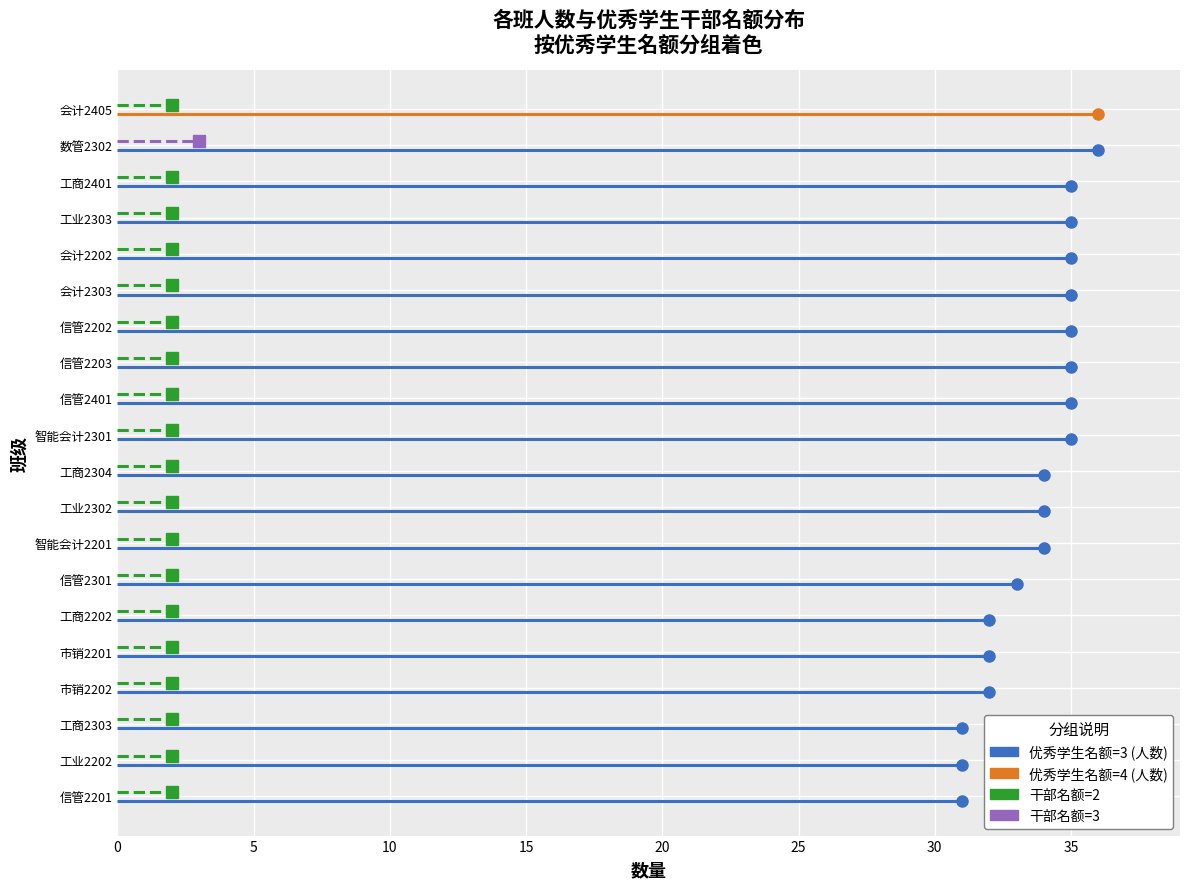

Reading right to left, list all the values displayed in this chart.

人数: 19=36	18=36	17=35	16=35	15=35	14=35	13=35	12=35	11=35	10=35	9=34	8=34	7=34	6=33	5=32	4=32	3=32	优秀学生干部名额=31	优秀学生名额=31	人数=31
优秀学生名额: 19=4	18=3	17=3	16=3	15=3	14=3	13=3	12=3	11=3	10=3	9=3	8=3	7=3	6=3	5=3	4=3	3=3	优秀学生干部名额=3	优秀学生名额=3	人数=3
优秀学生干部名额: 19=2	18=3	17=2	16=2	15=2	14=2	13=2	12=2	11=2	10=2	9=2	8=2	7=2	6=2	5=2	4=2	3=2	优秀学生干部名额=2	优秀学生名额=2	人数=2